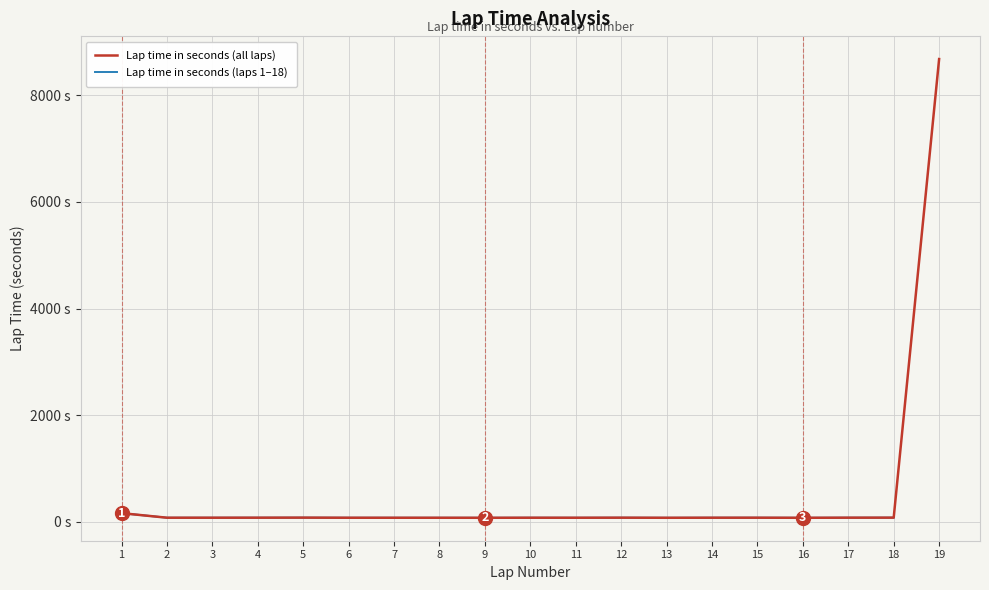

What is the difference between the second highest and second lowest values?

86.9